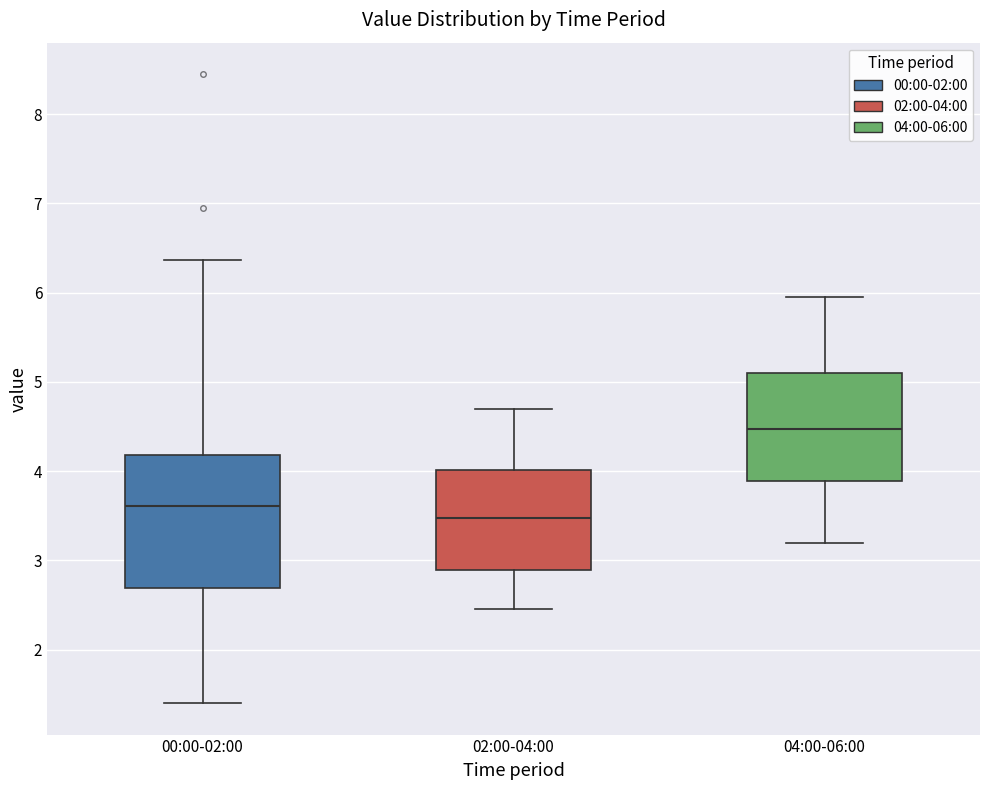

Which box has the highest median line?

04:00-06:00